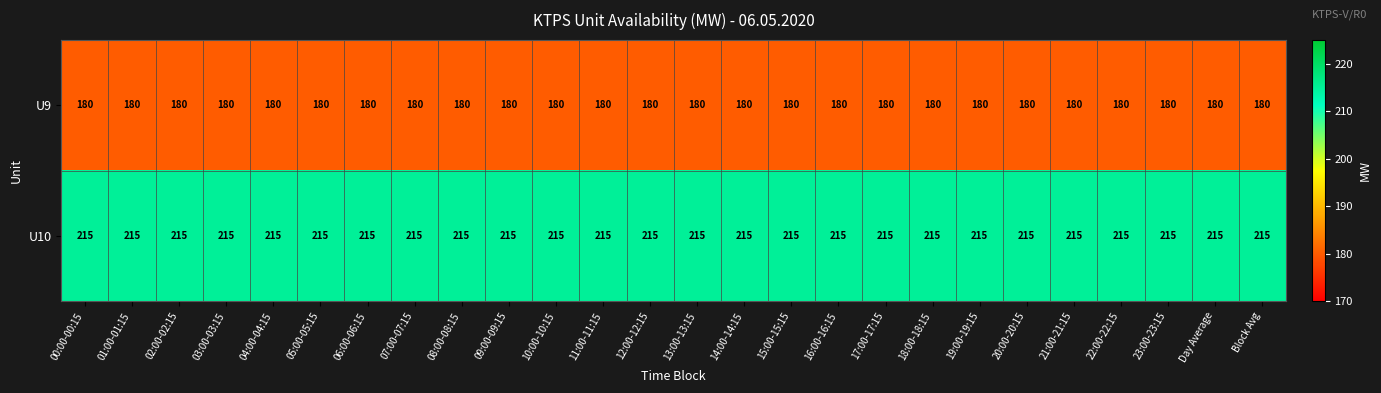

How many distinct data groups are displayed?

2